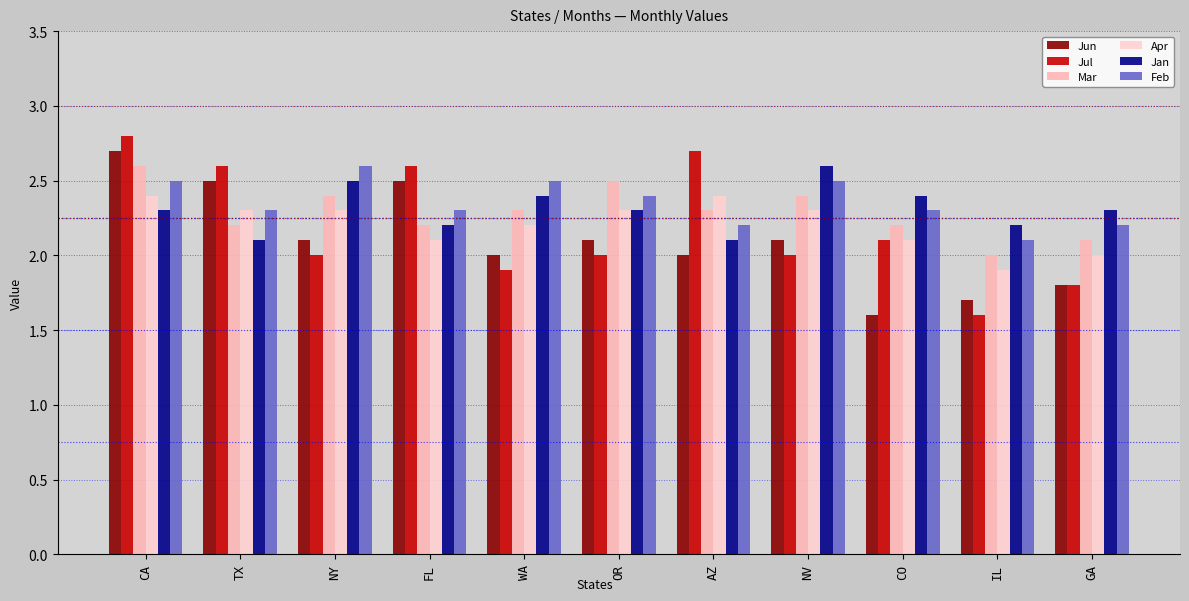

What is the label of the 2nd bar from the right?

IL